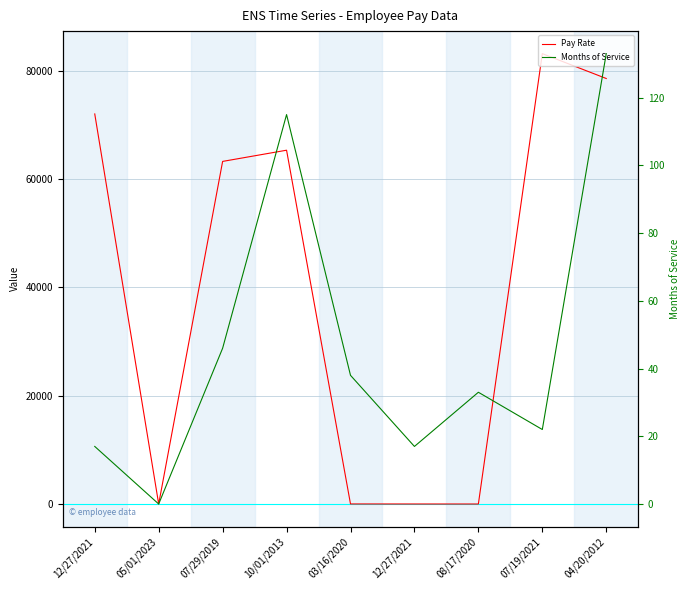

At which category does Months of Service reach its first local peak?

10/01/2013